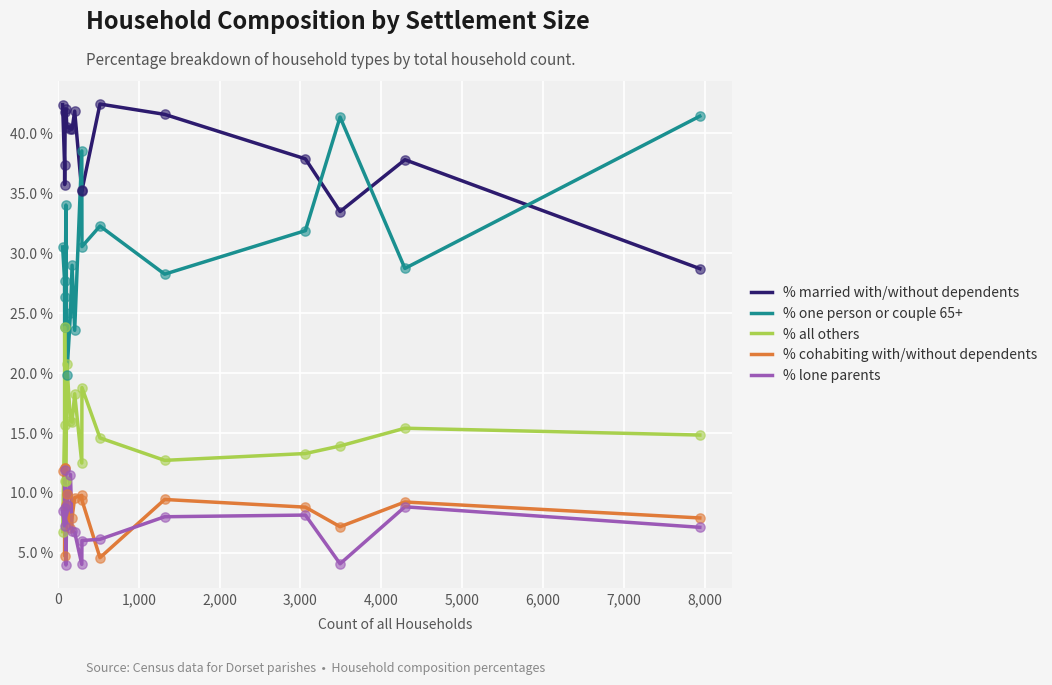

Which series has the largest total across all categories?

% married with/without dependents